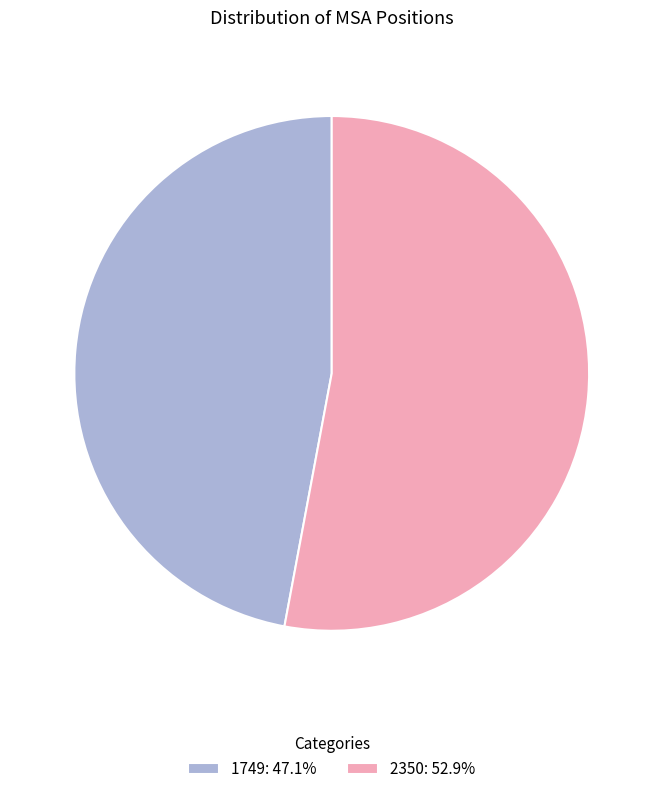

Combined, do 1749: 47.1% and 2350: 52.9% account for over 50%?

Yes